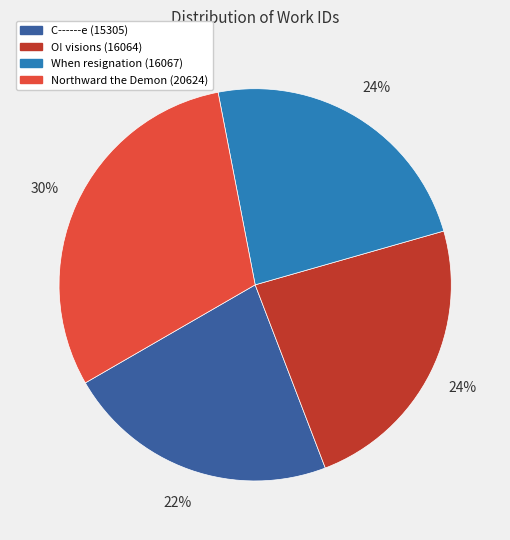

What is the ratio of the value at When resignation (16067) to the value at O! visions (16064)?

1.0